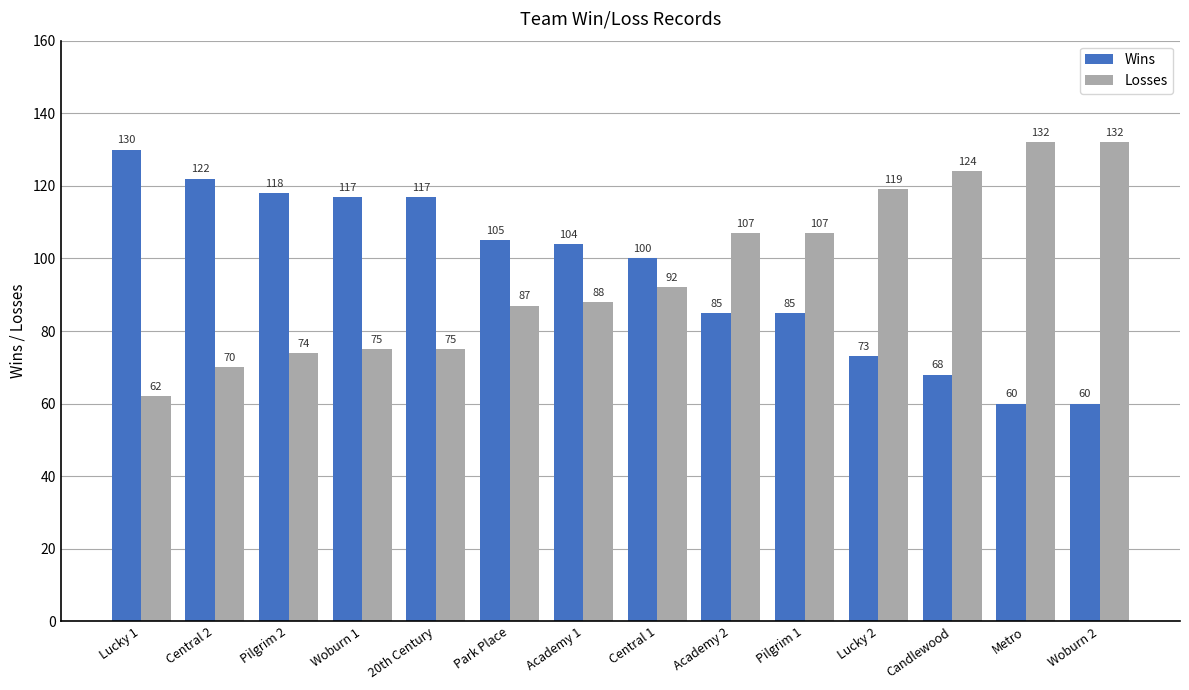

What is the average value of the Wins series?

96